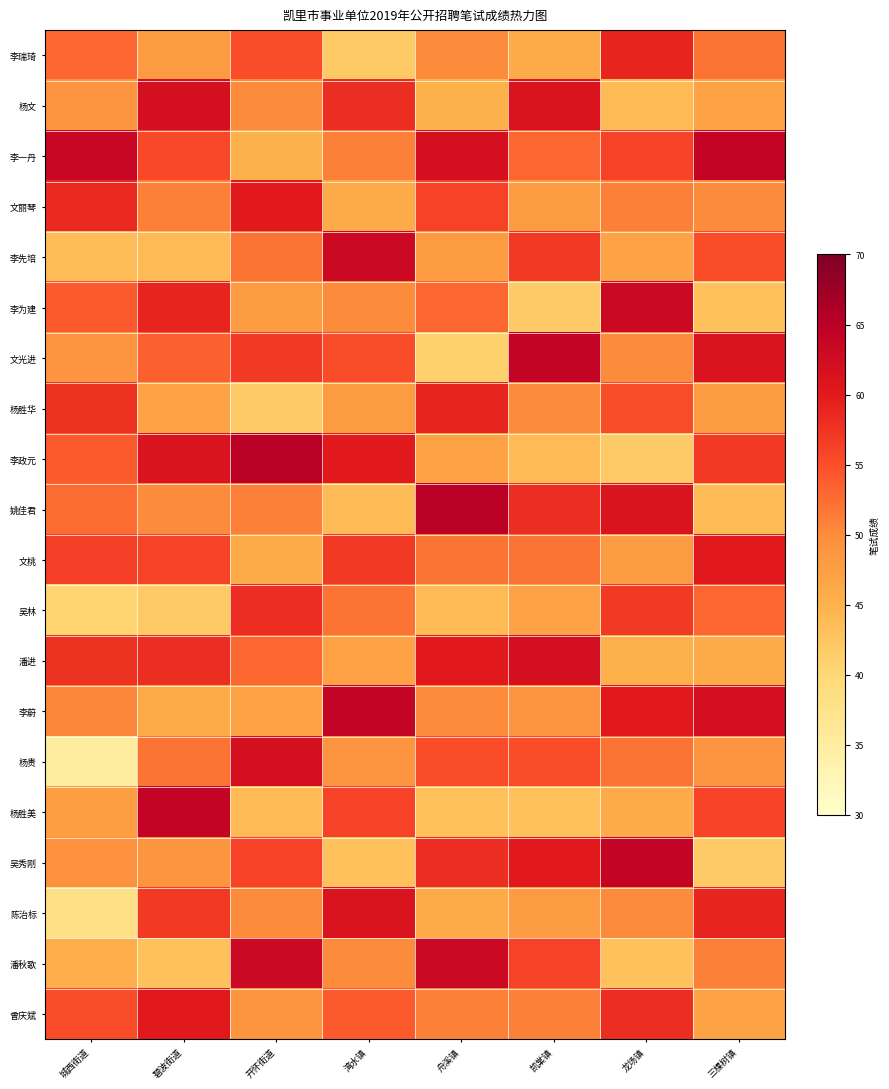

What is the difference between the highest and lowest values at 龙场镇?

22.0